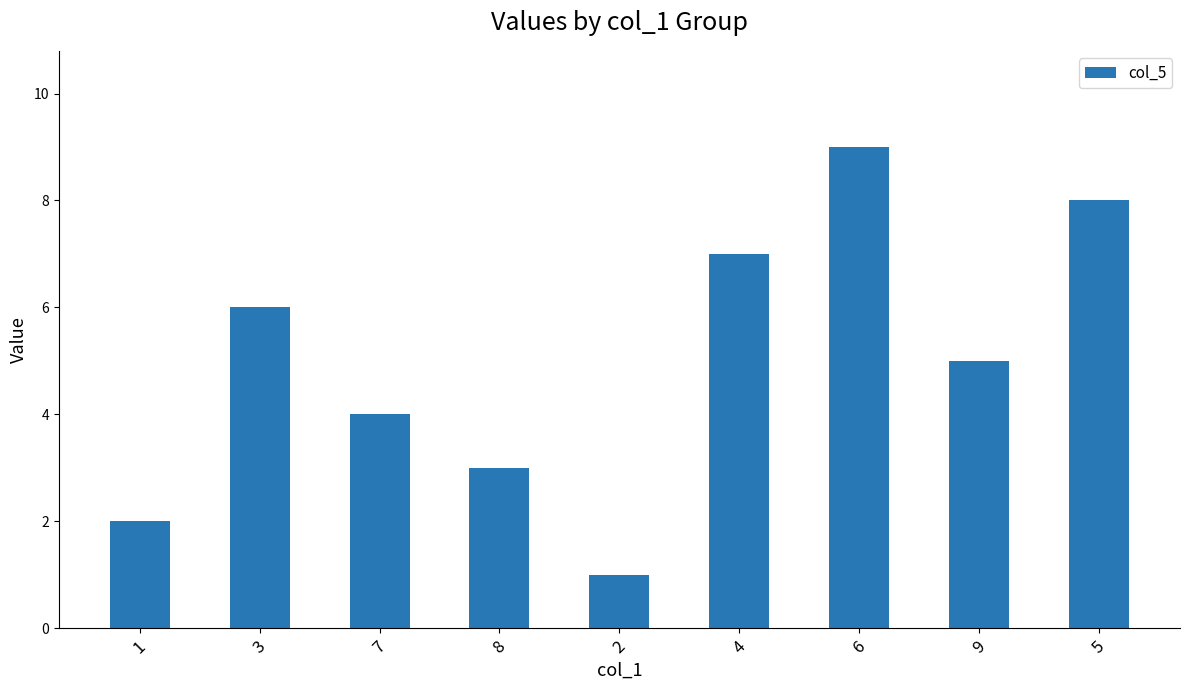

Where is the data nearest to the value 5?

9